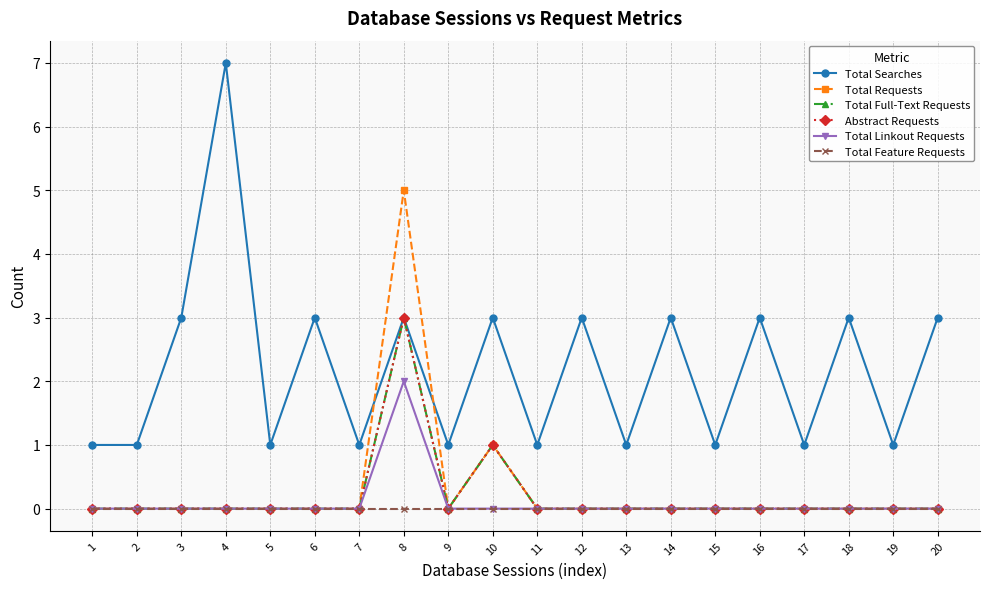

Does the chart have visible grid lines?

Yes